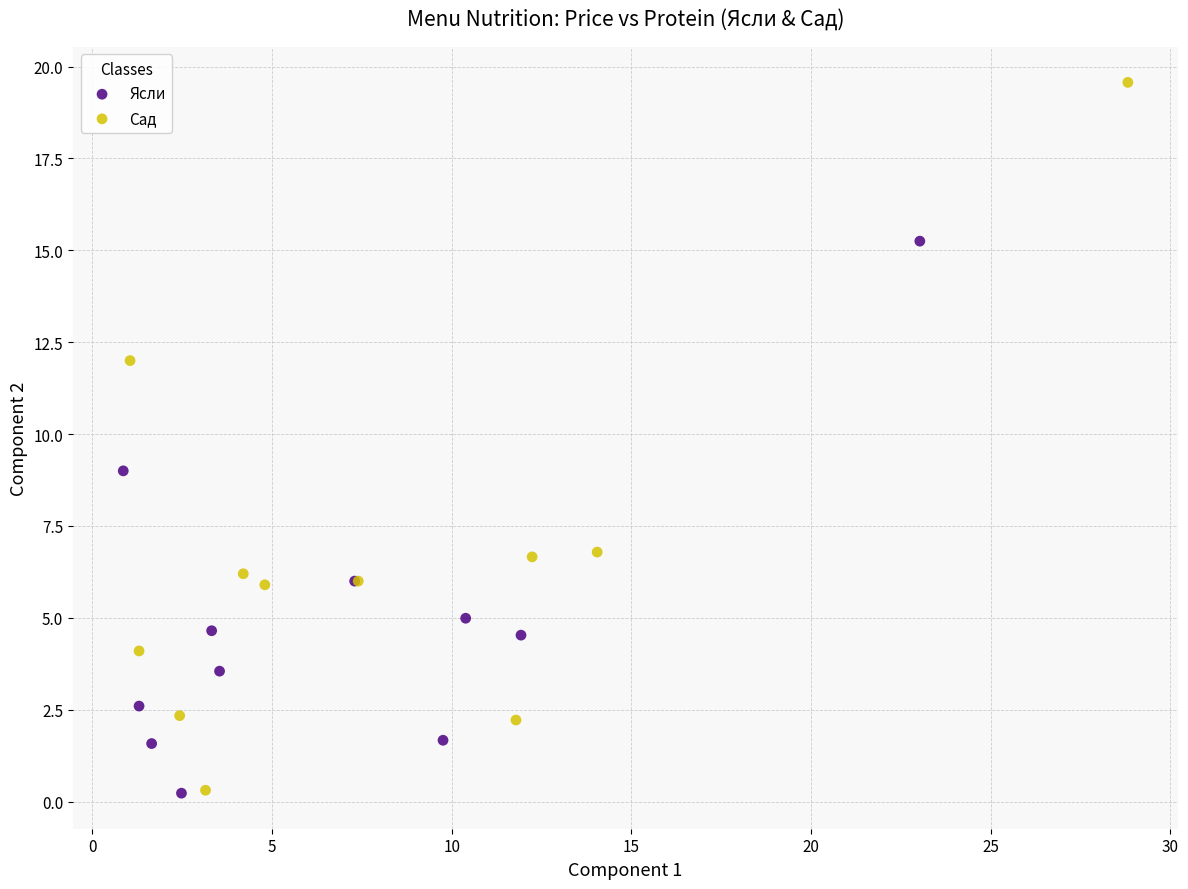

Which series reaches the maximum Y coordinate?

Сад